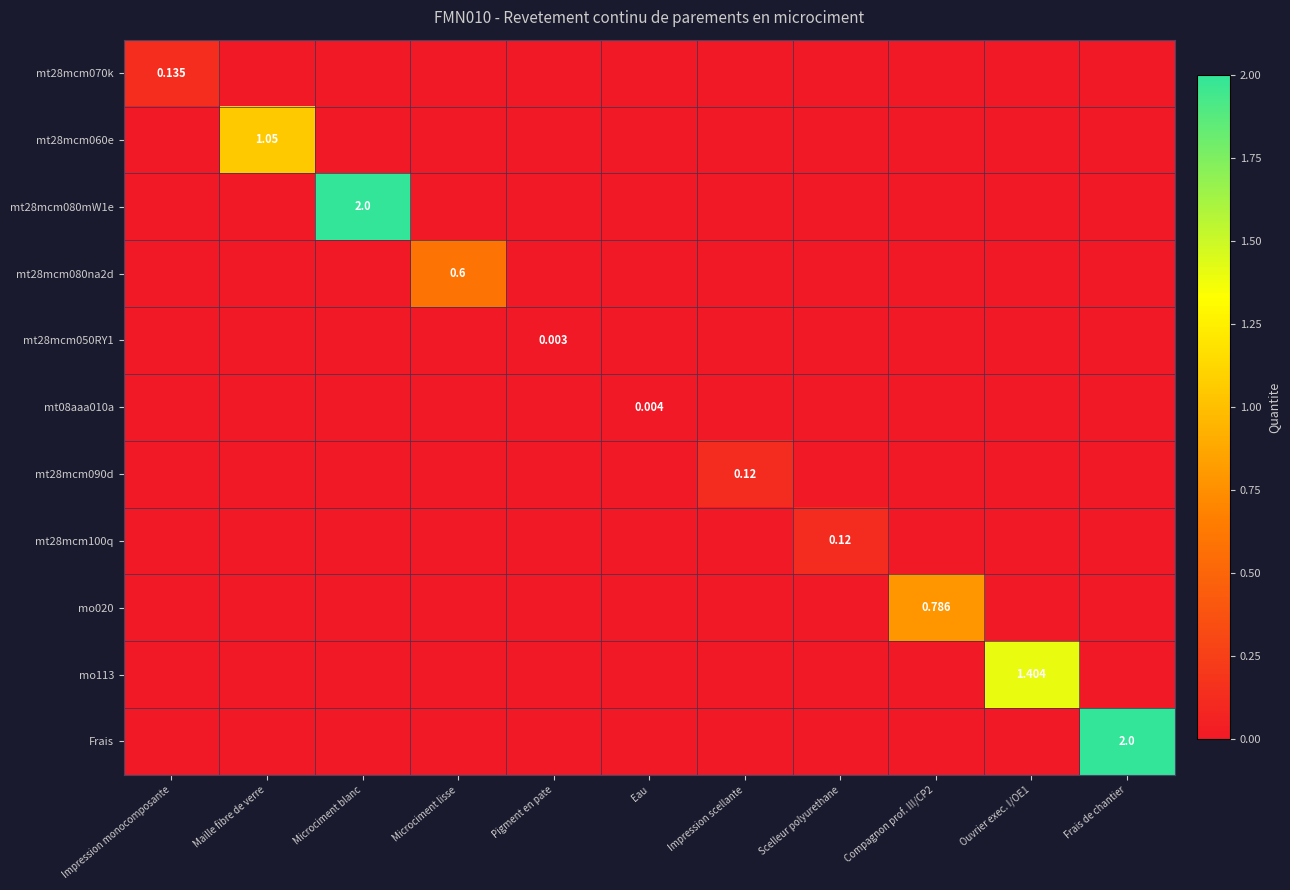

How many positive values does the mt28mcm080mW1e series have?

1